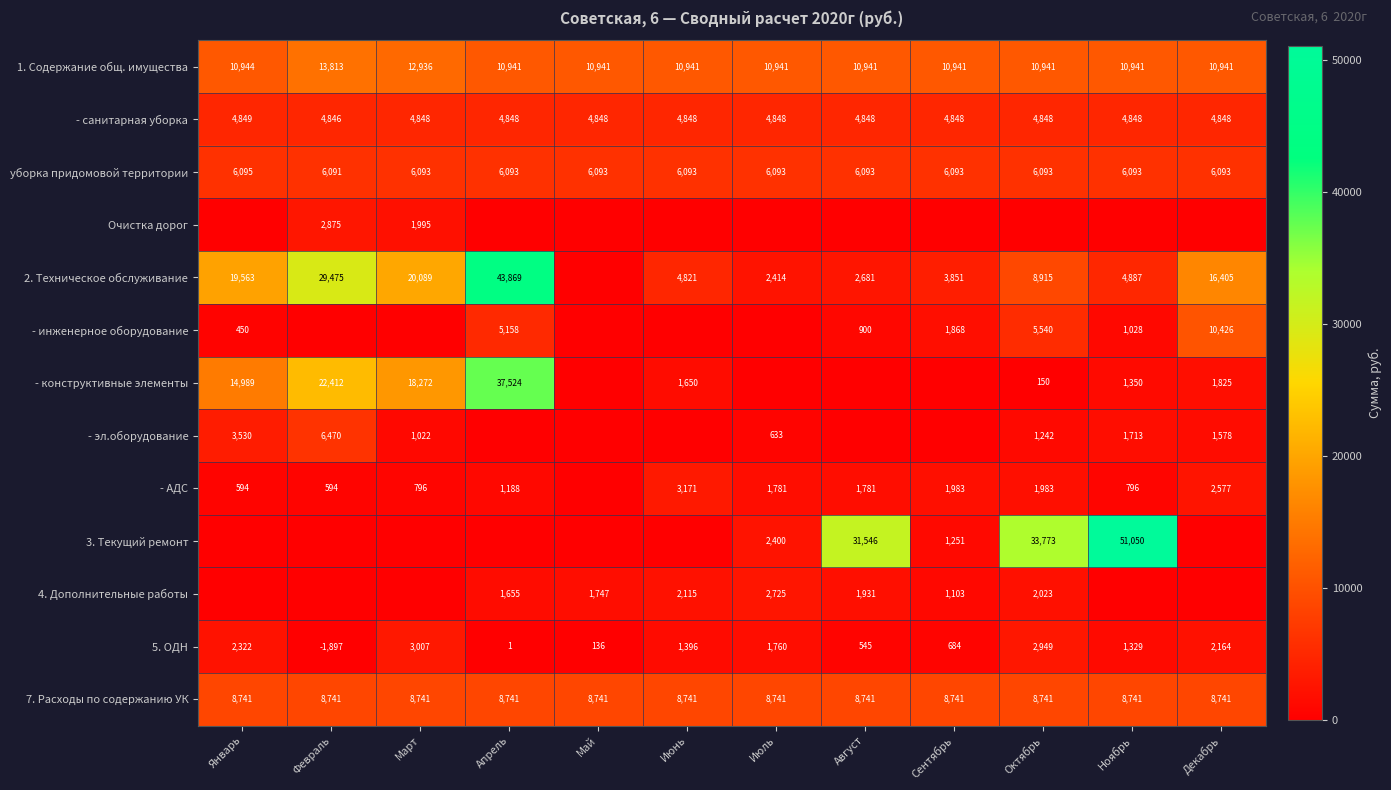

True or false: - инженерное оборудование has a value of 17328 at Декабрь.

False